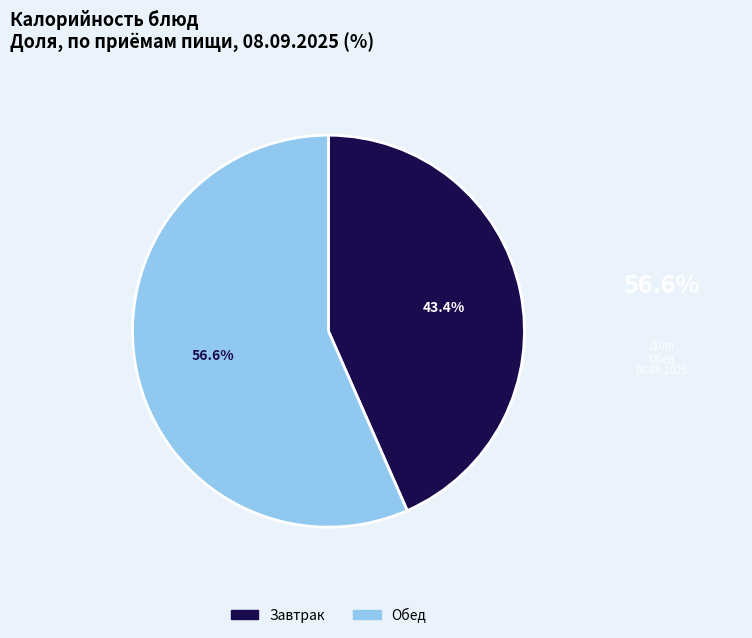

Does any single category account for the majority?

Yes